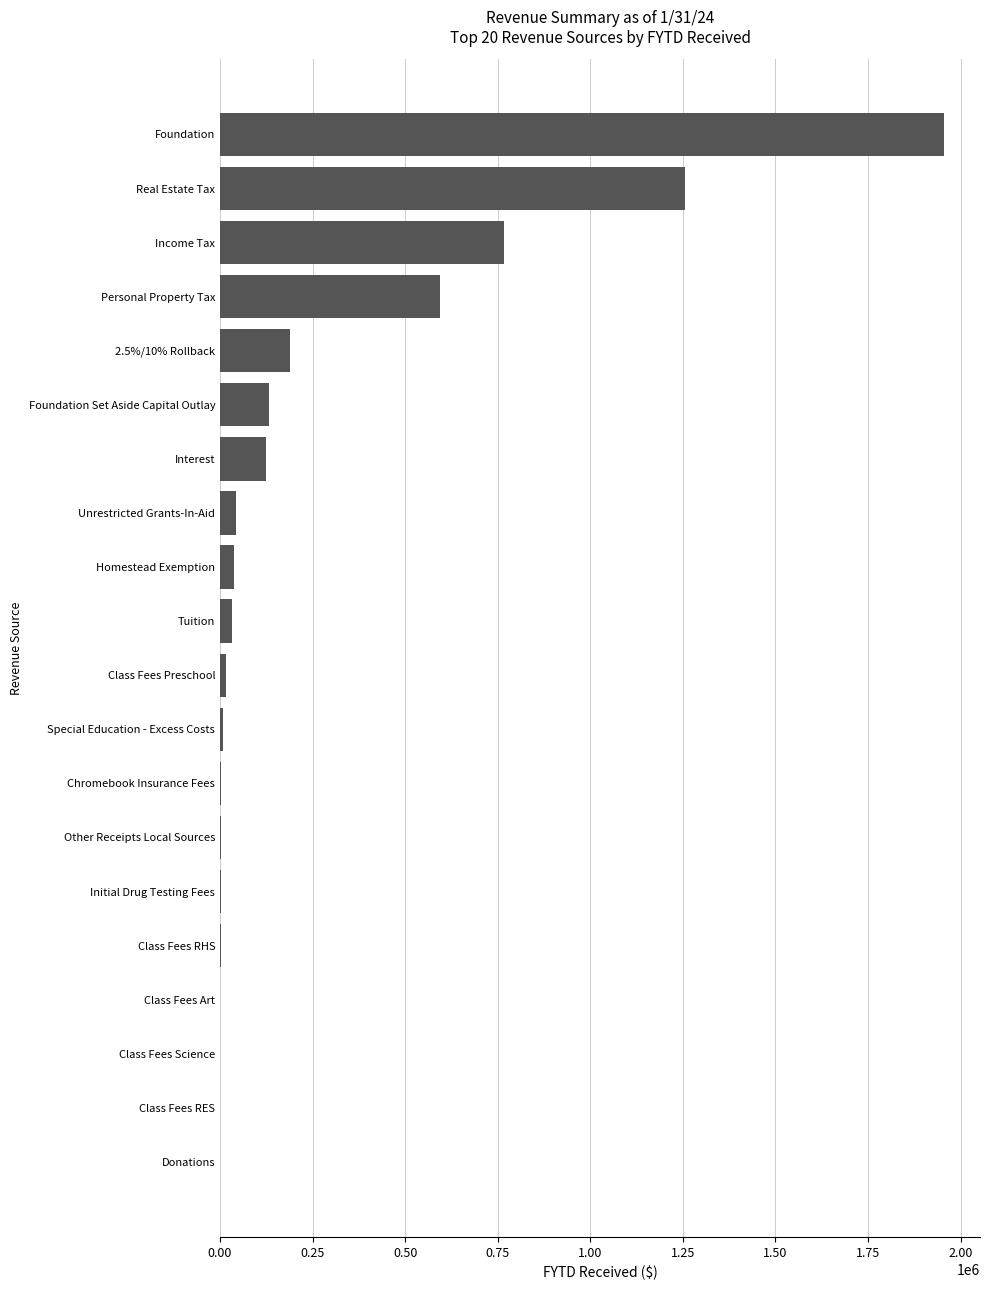

Are the bars horizontal?

Yes